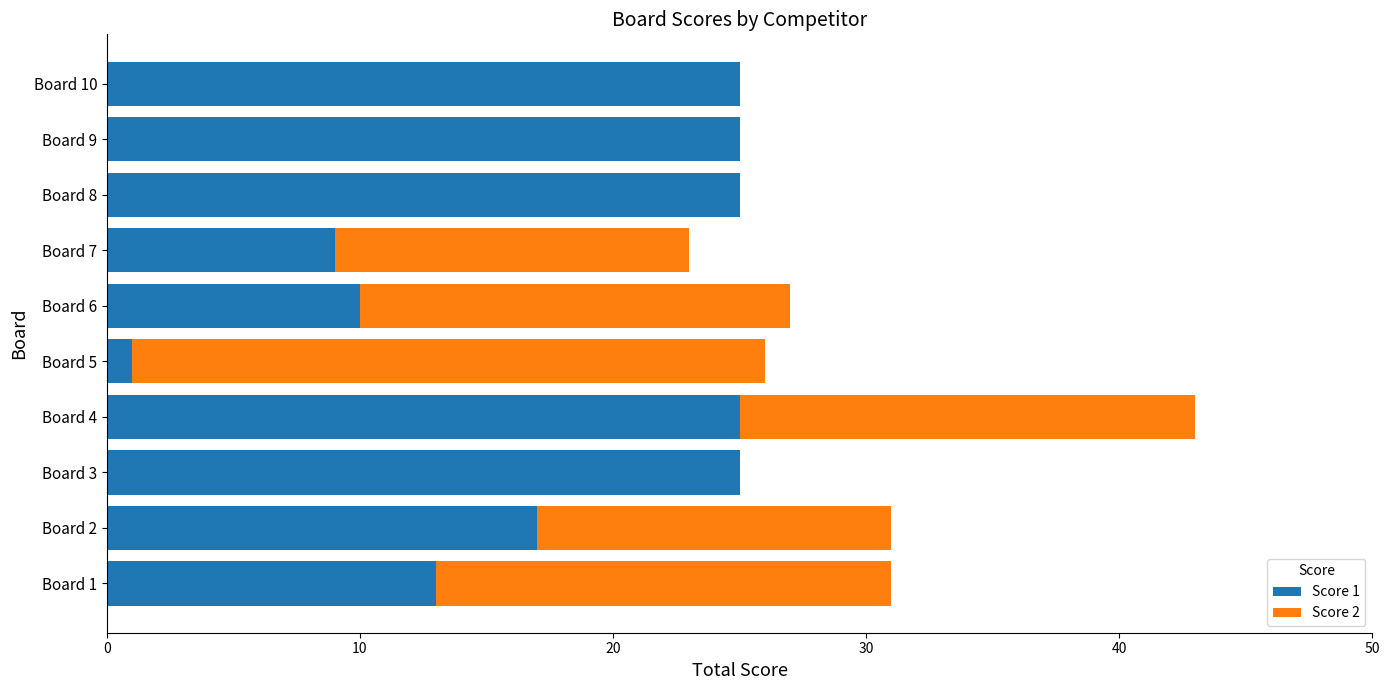

At which category is the sum across all series the highest?

Board 4